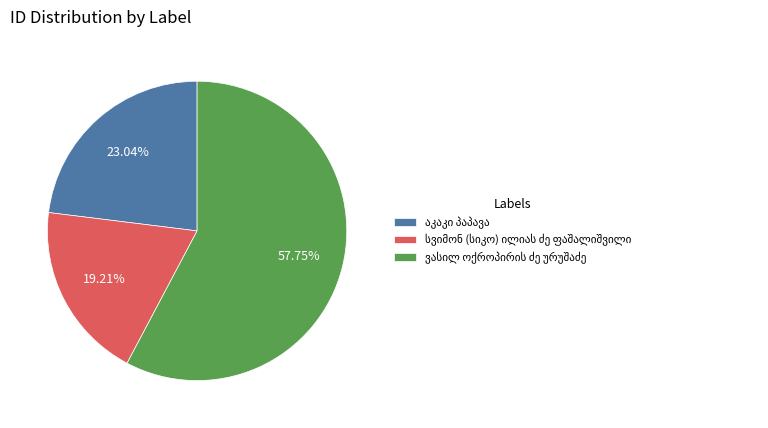

How many segments does this pie chart have?

3